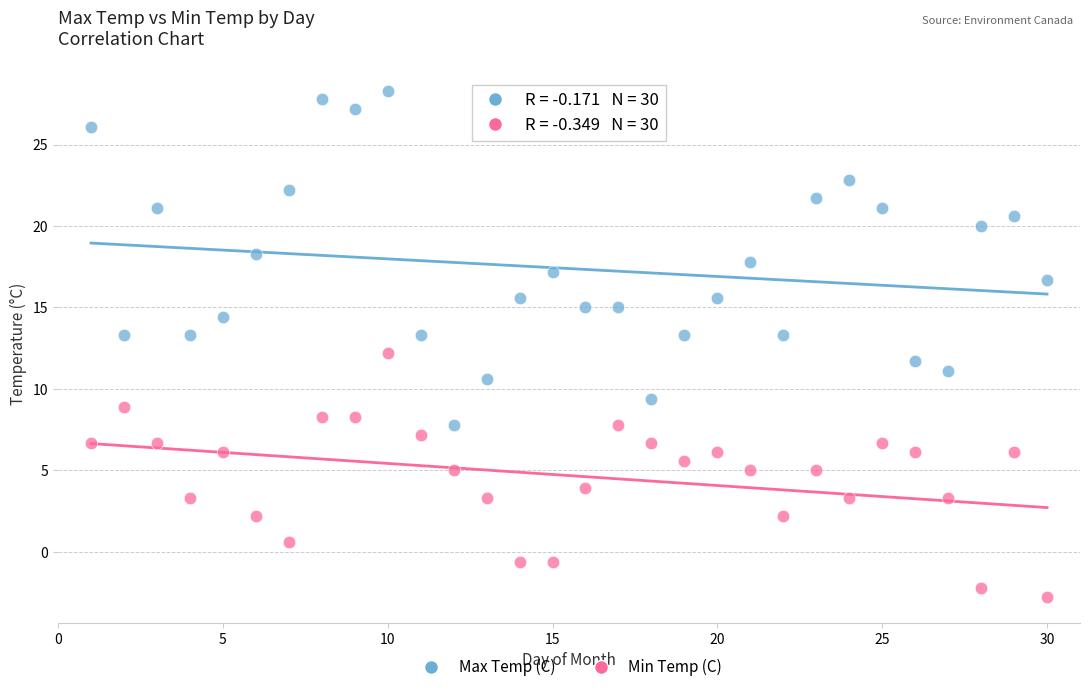

Which series reaches the minimum Y coordinate?

Min Temp (C)